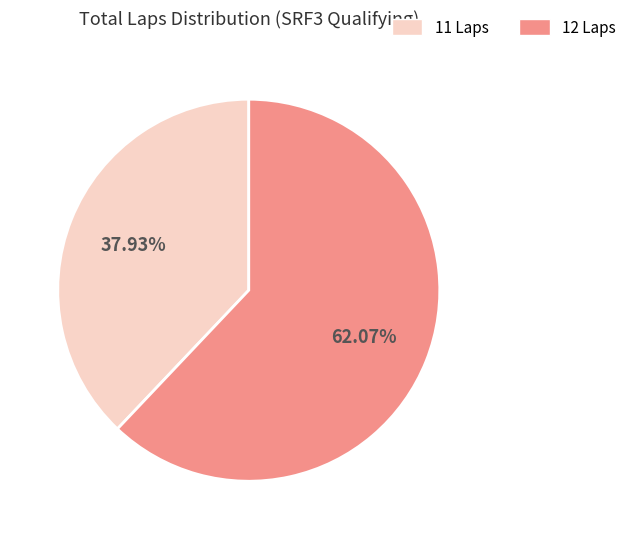

Is the sum of 11 Laps and 12 Laps greater than half?

Yes